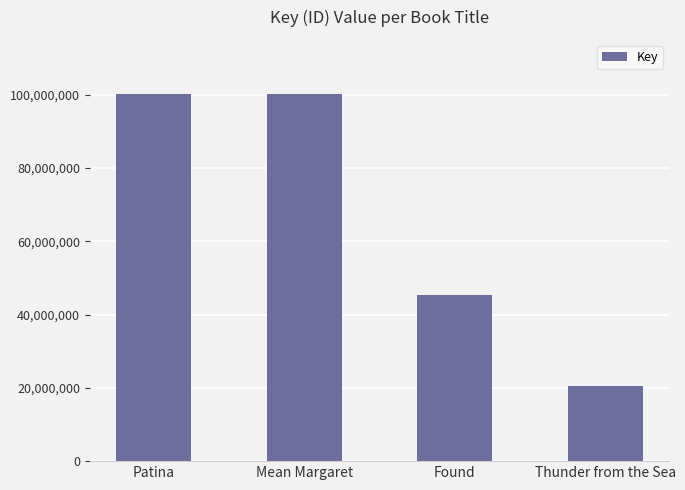

Which has a higher value, Patina or Found?

Patina